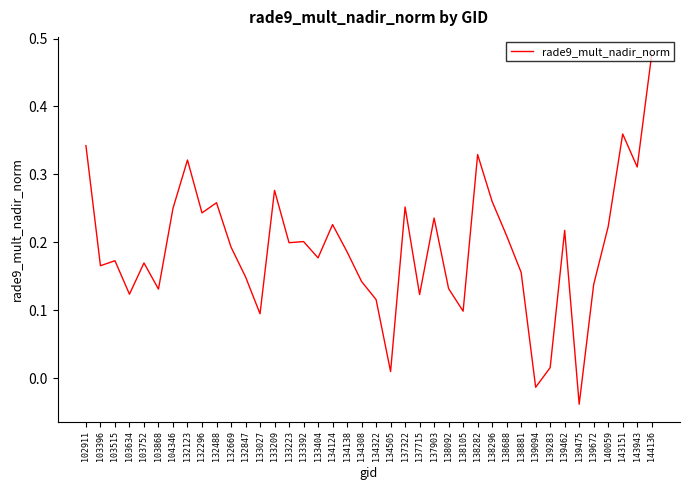

What is the sum of all values?

7.6